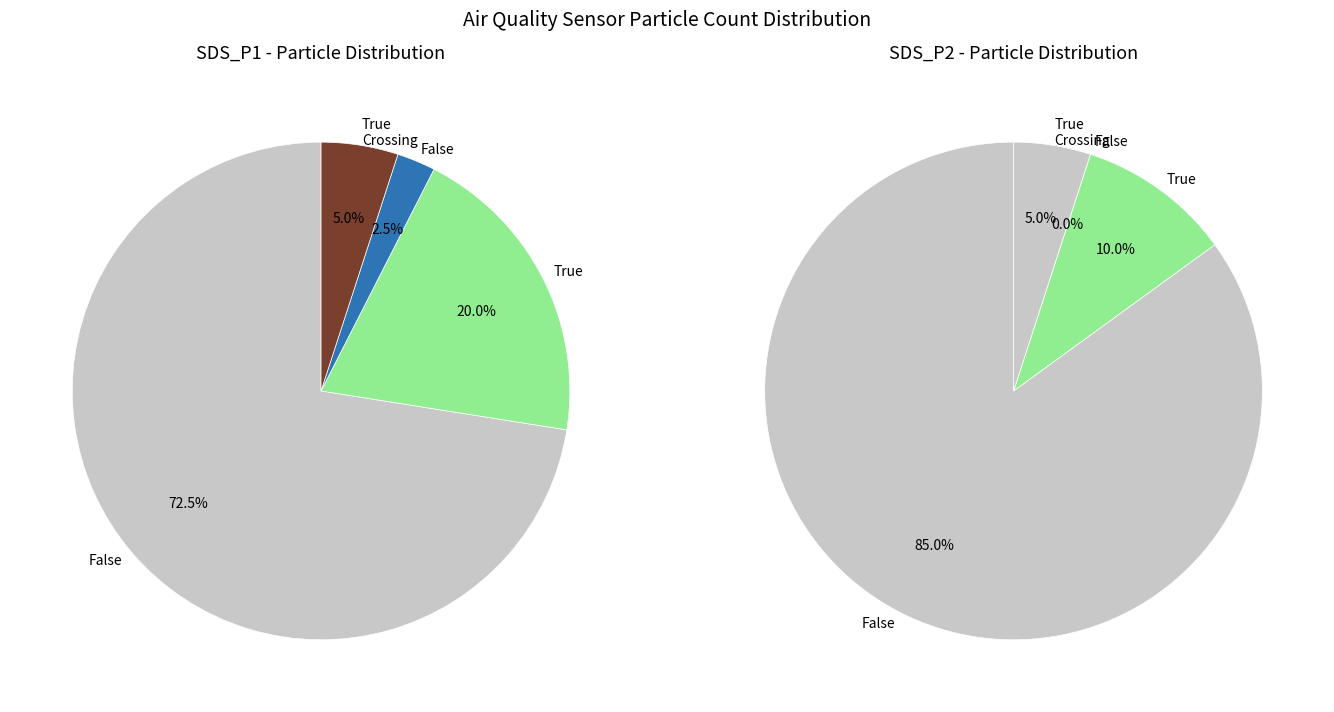

Does 36 represent more than half of the total?

No